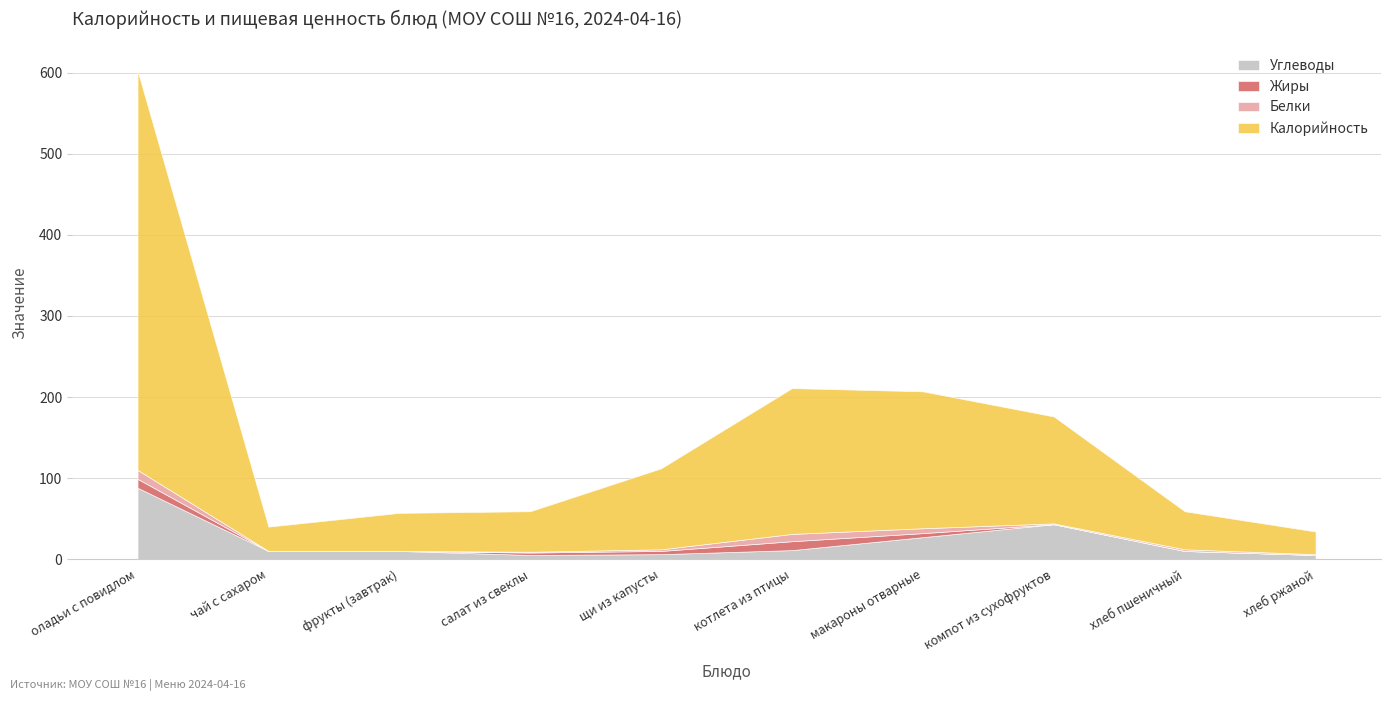

What is the total value across all series at компот из сухофруктов?

176